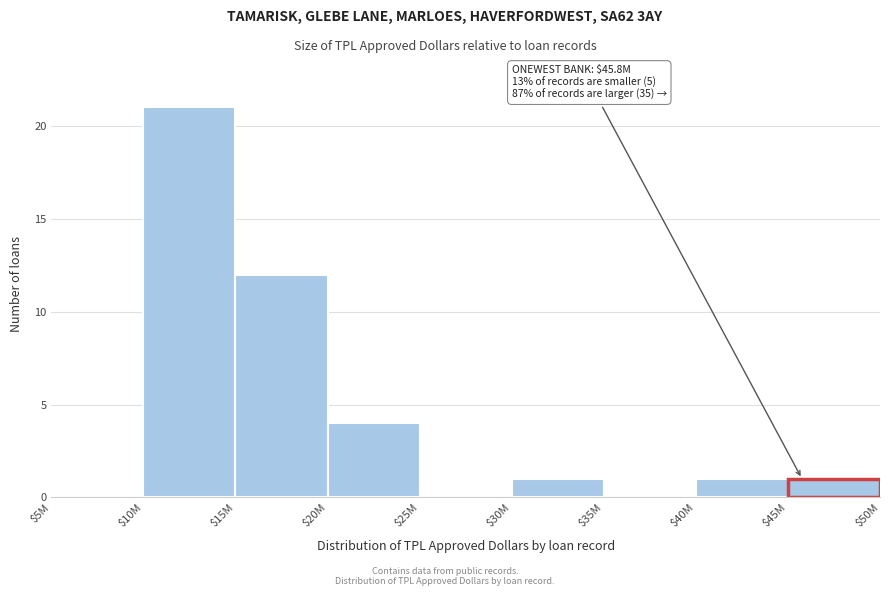

True or false: the data shows 0 at $5M.

True